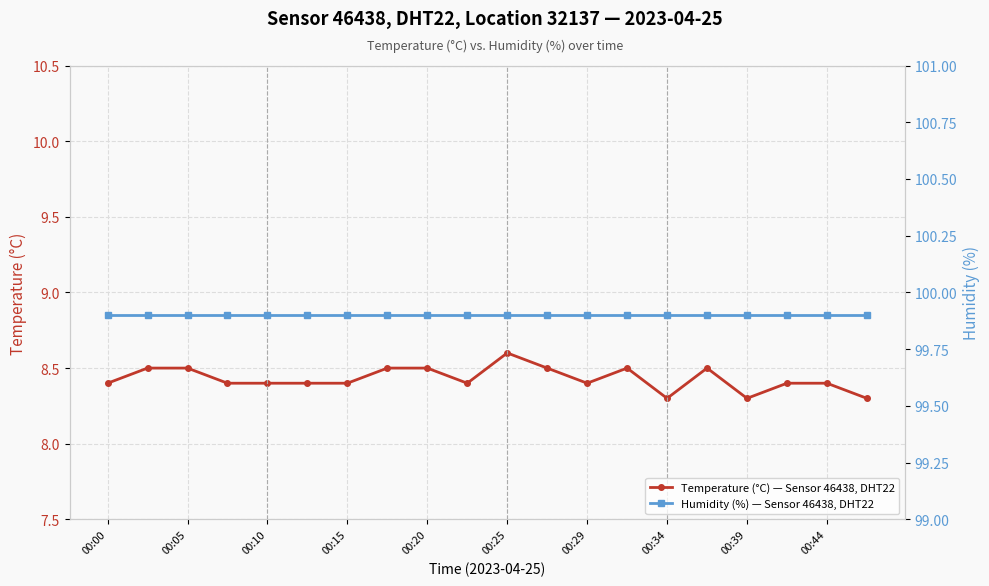

How many lines are shown in the chart?

2